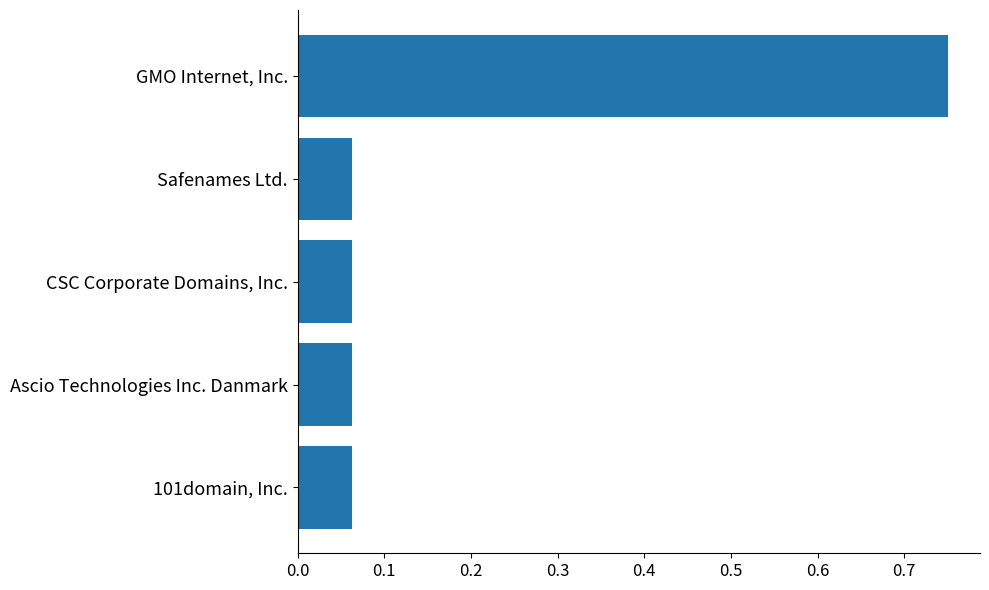

True or false: the data shows 0.0 at Ascio Technologies Inc. Danmark.

False